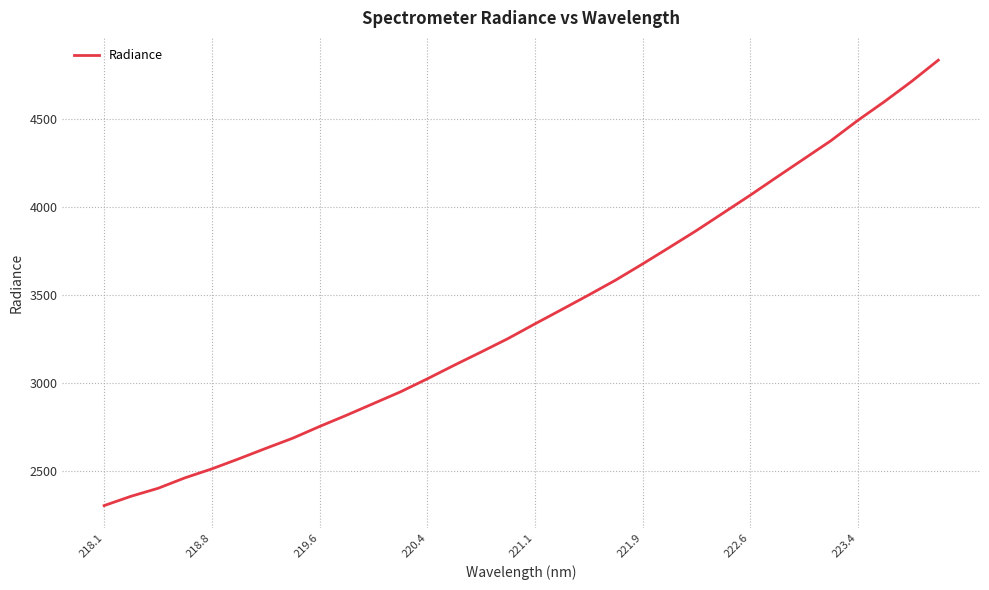

What is the difference between the maximum and minimum values?

2528.5